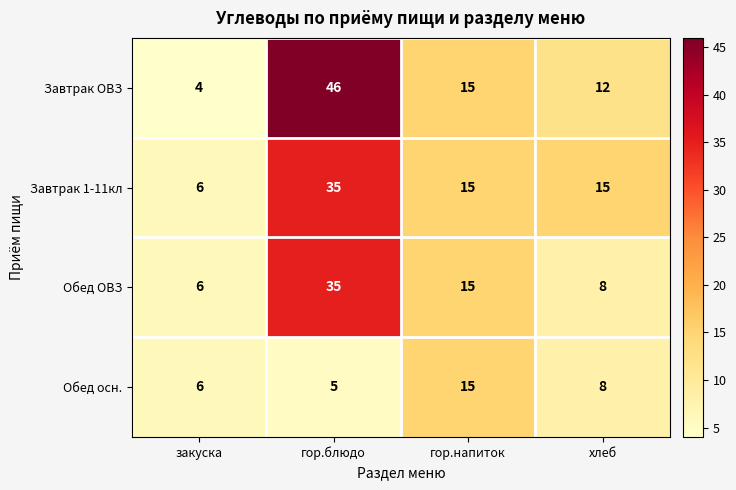

At which label does Обед осн. first exceed 8?

гор.напиток